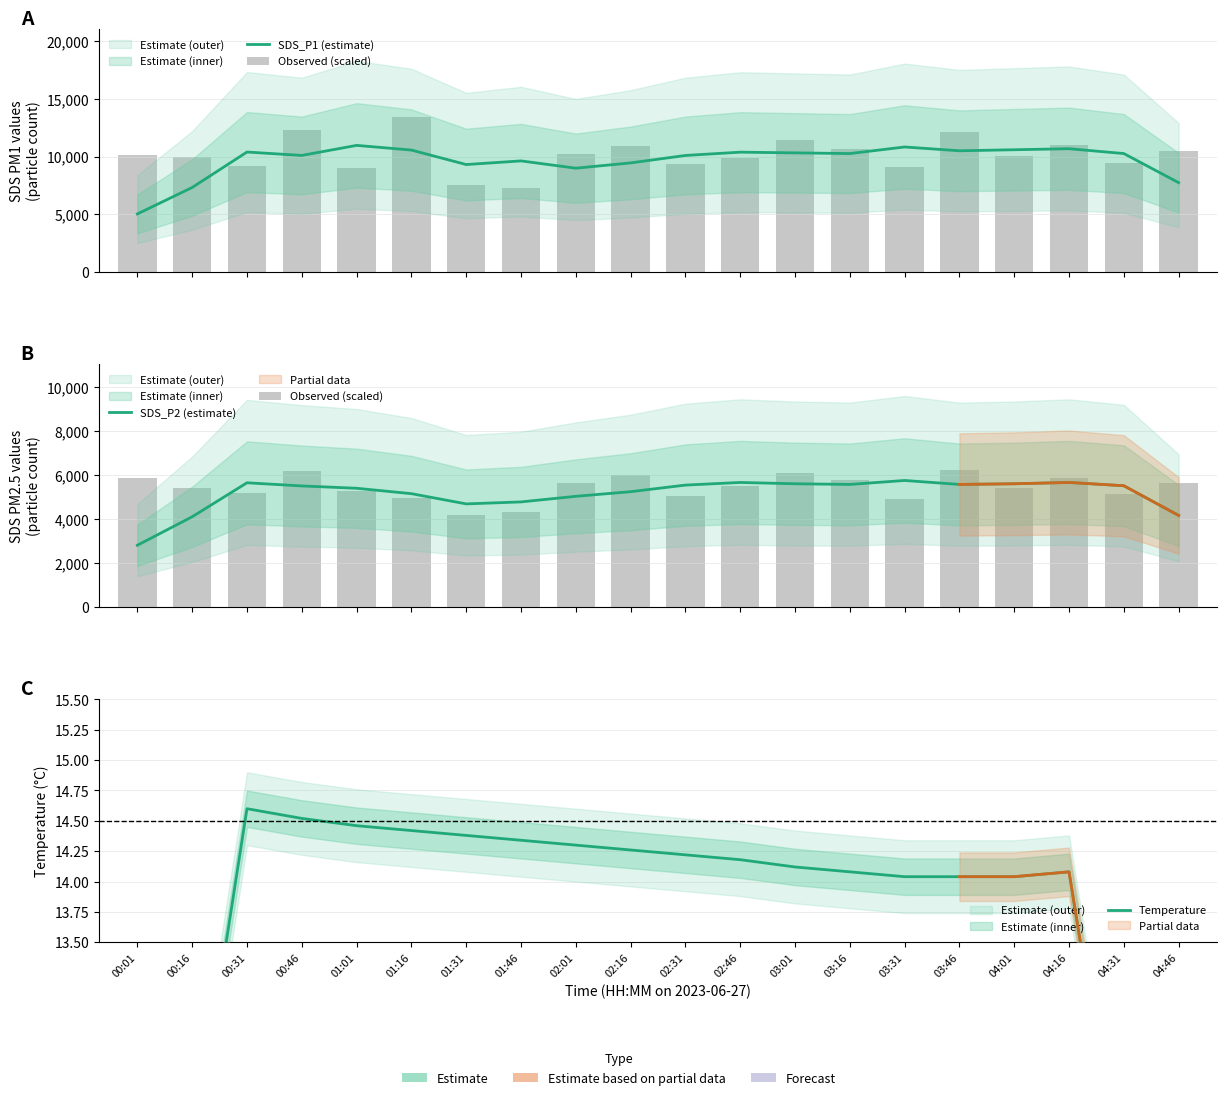

What is the average value of the SDS_P2 (estimate) series?

5157.3